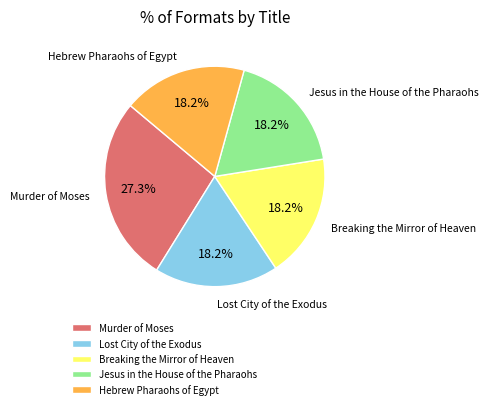

To the nearest percent, what is the difference between the largest and smallest slice percentages?

9%